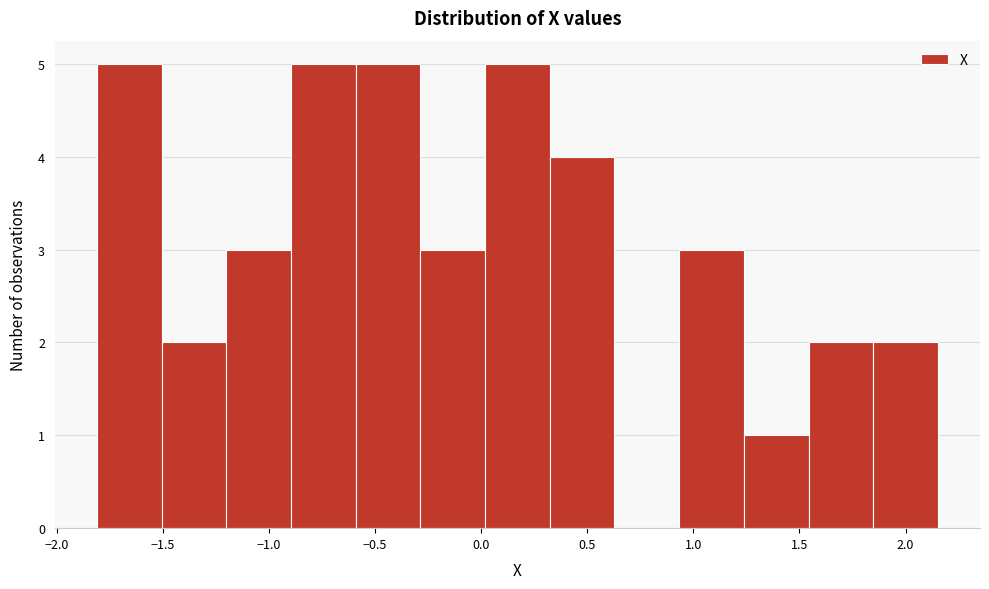

What is the height of the bar covering 0.95 to 1.25 on the x-axis? Neither the bar edges nor the heights are printed on the chart, so give them approximately, as read against the axes.

3